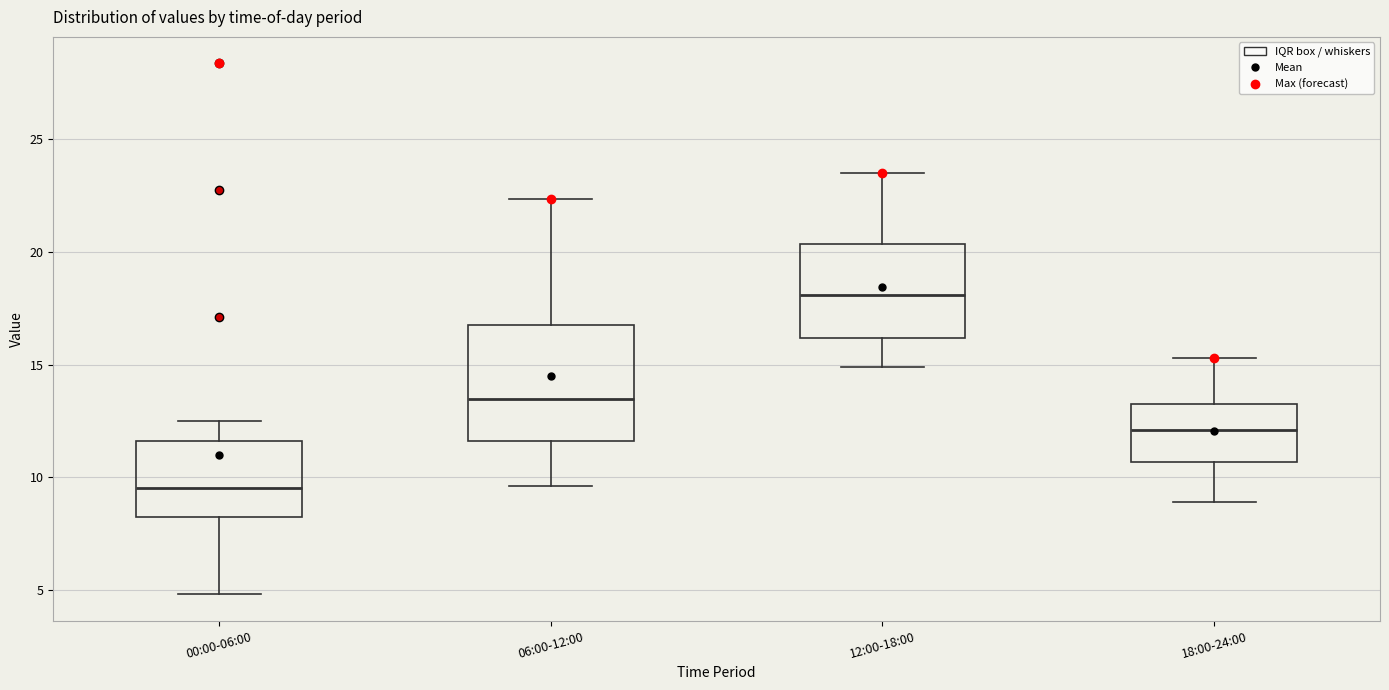

Where does the lower whisker of the box for 18:00-24:00 end on the y-axis? The values are not printed on the chart, so give them approximately, as read against the axis.

9.0